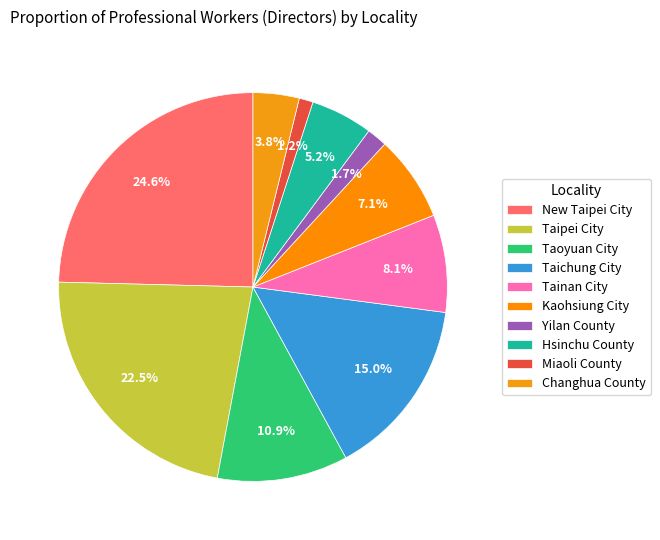

What percentage is the Kaohsiung City slice, to the nearest percent?

7%